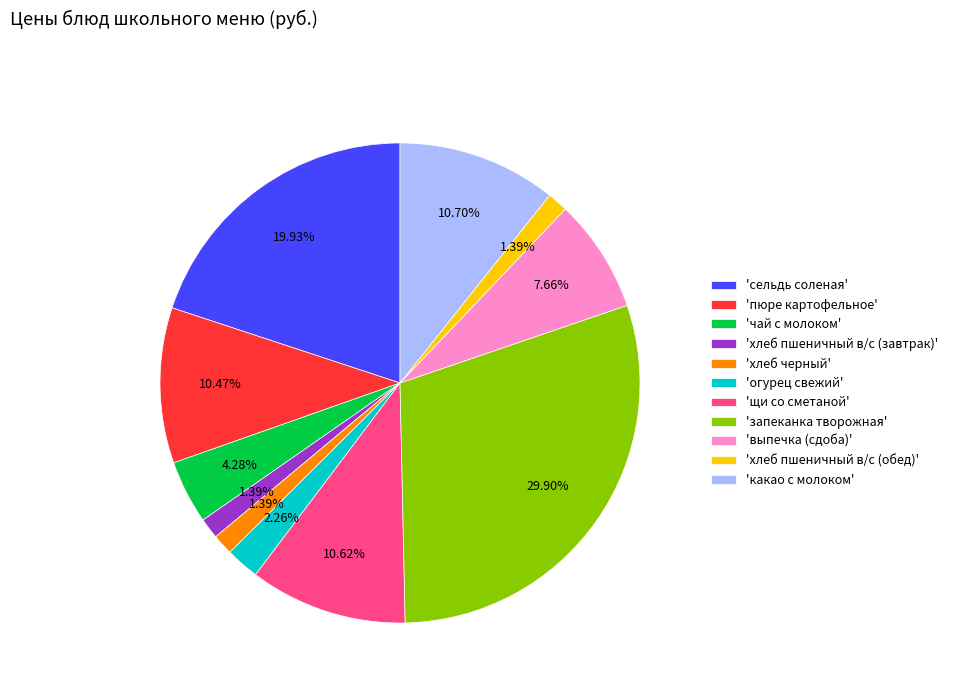

Which has a higher value, 'хлеб пшеничный в/с (обед)' or 'сельдь соленая'?

'сельдь соленая'